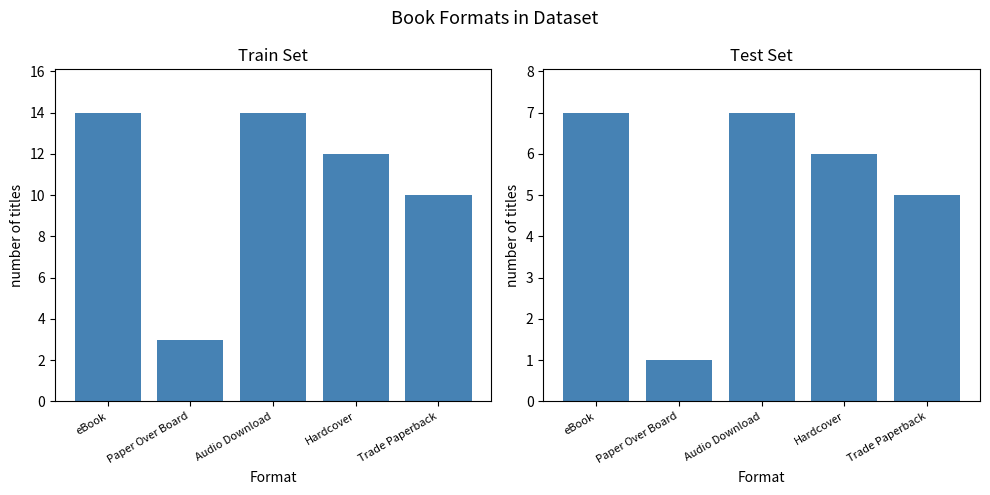

Count the Test Set values in the range 5 to 7.

4